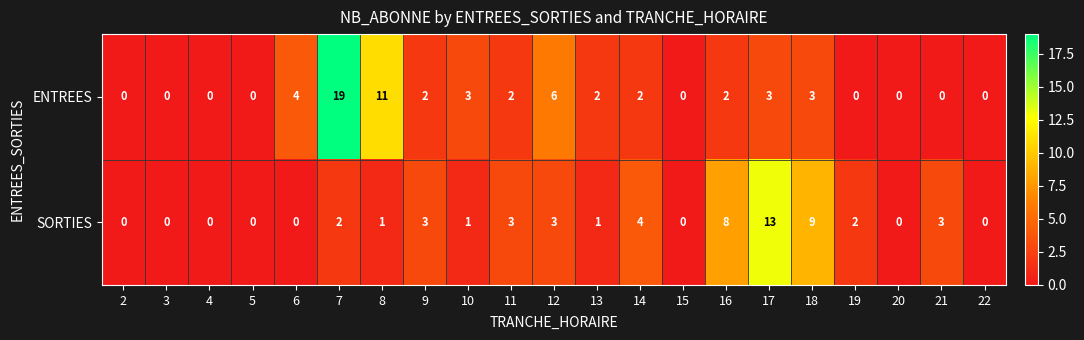

What is the highest value of the ENTREES series?

19